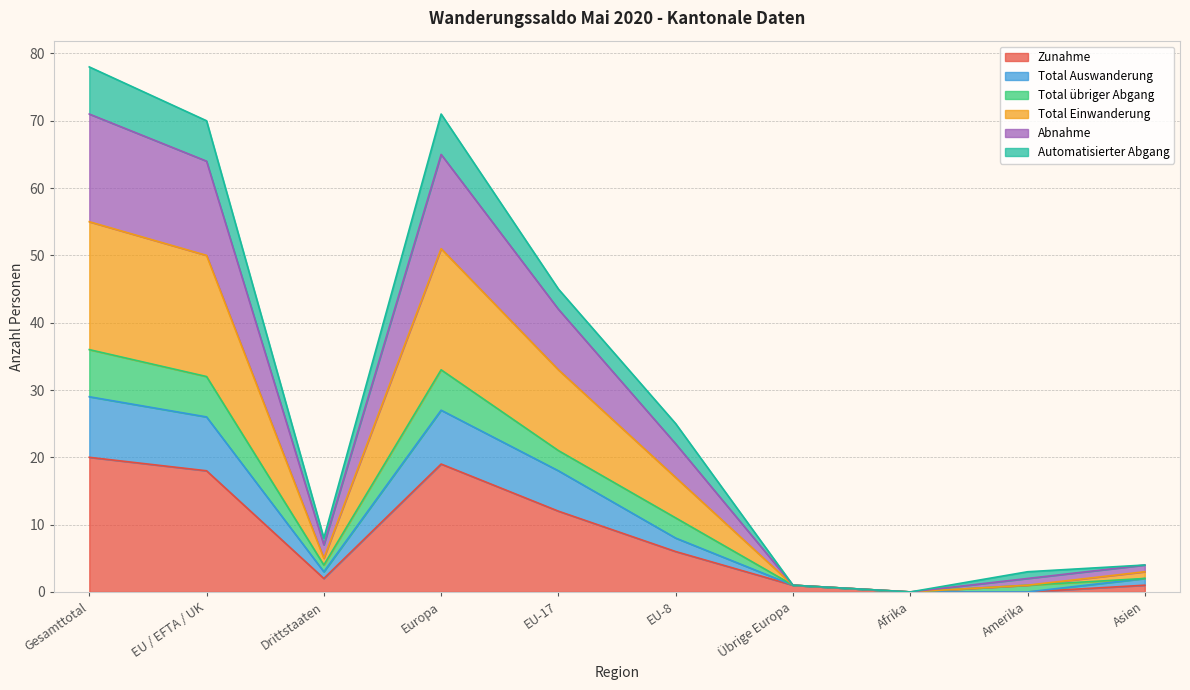

Does the chart have visible grid lines?

Yes